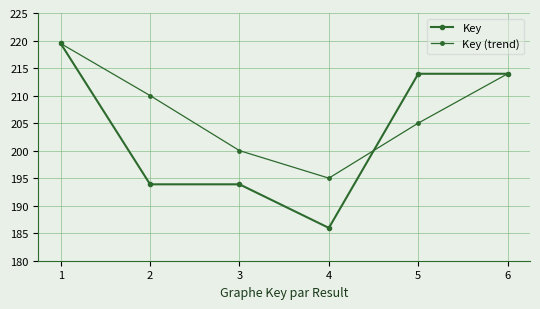

Is this an area chart (filled region under the line)?

No